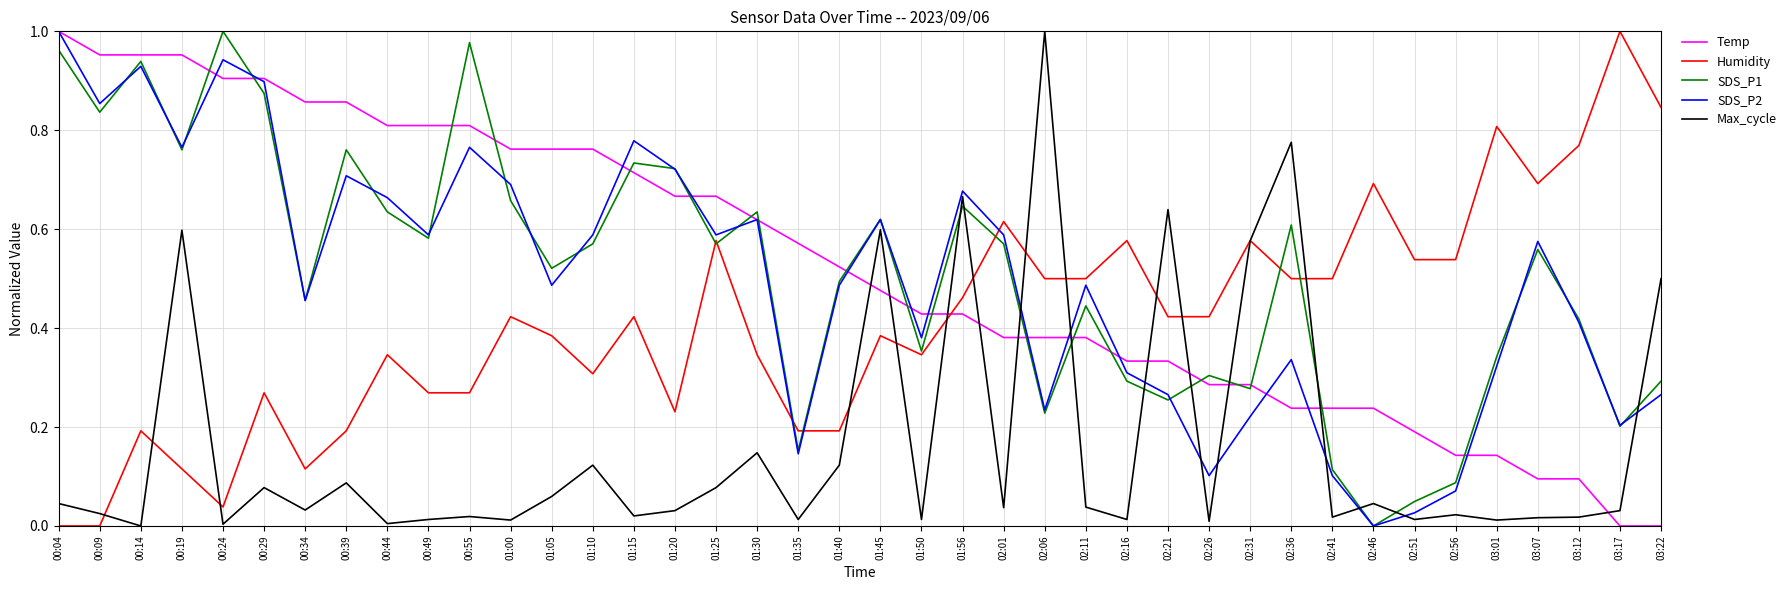

What is the total value across all series at 00:29?

3.0